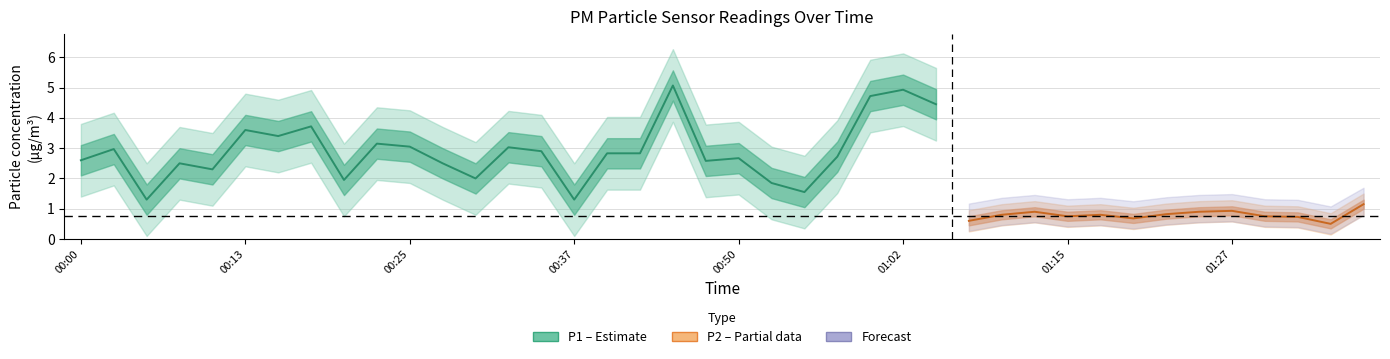

What is the highest value of the P1 series?

5.1